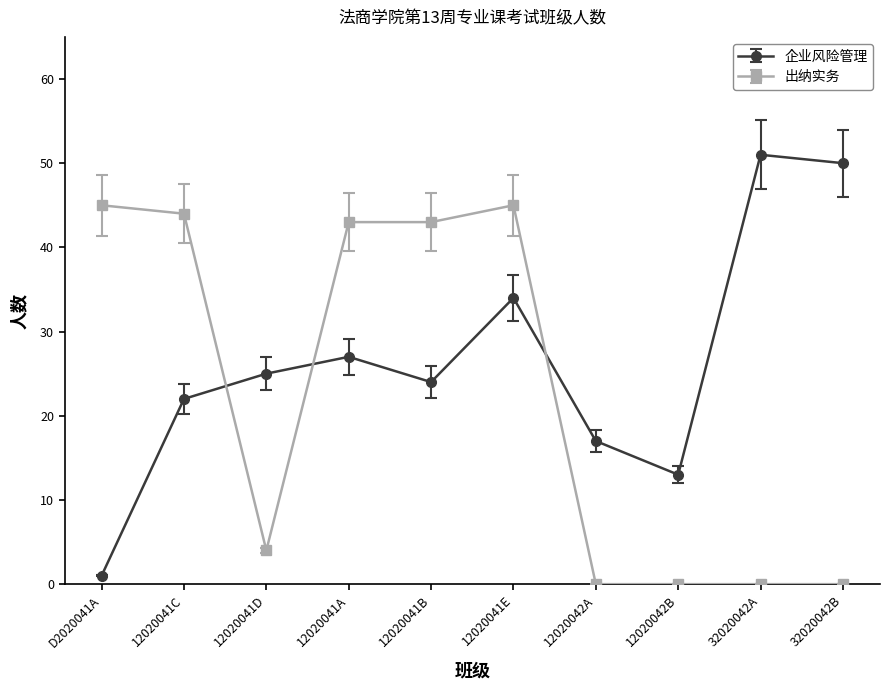

Where is 出纳实务 nearest to the value 22?

12020041D